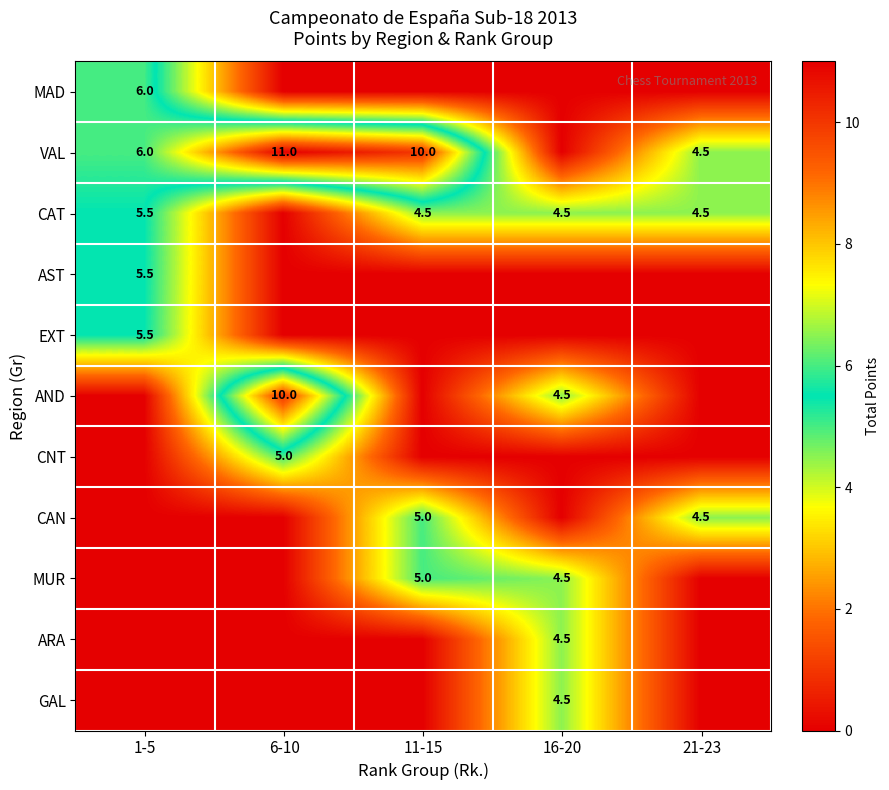

Count the number of categories in the chart.

5